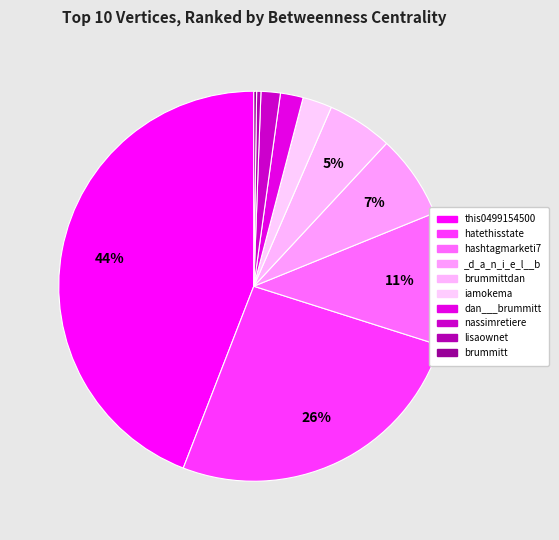

What is the smallest slice in the pie chart?

brummitt